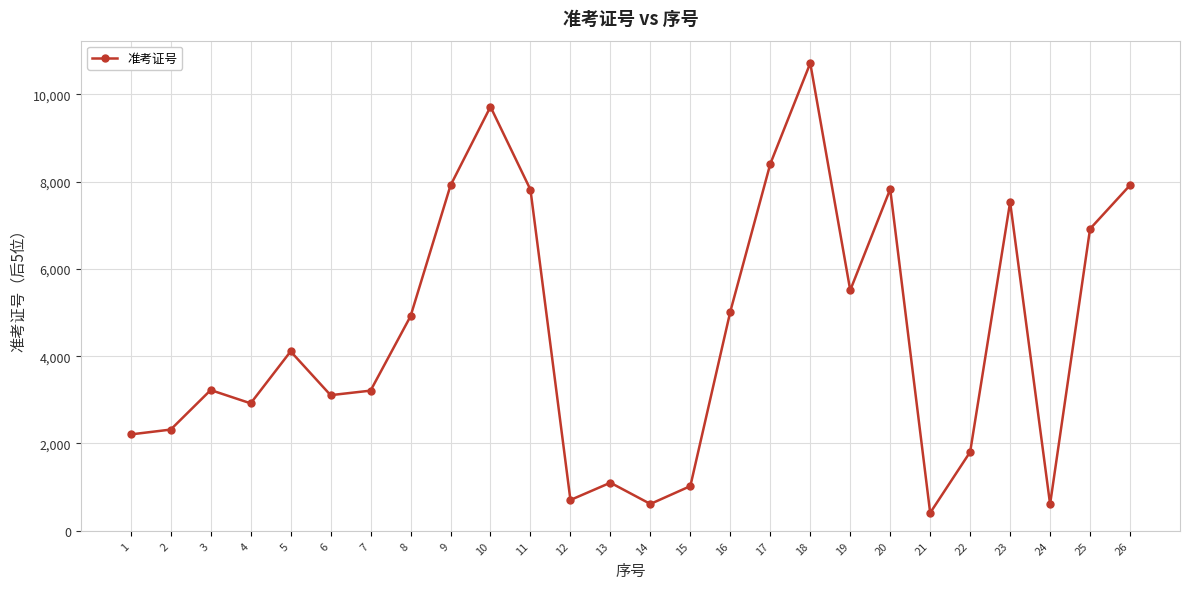

Does the chart display data point markers on the line(s)?

Yes